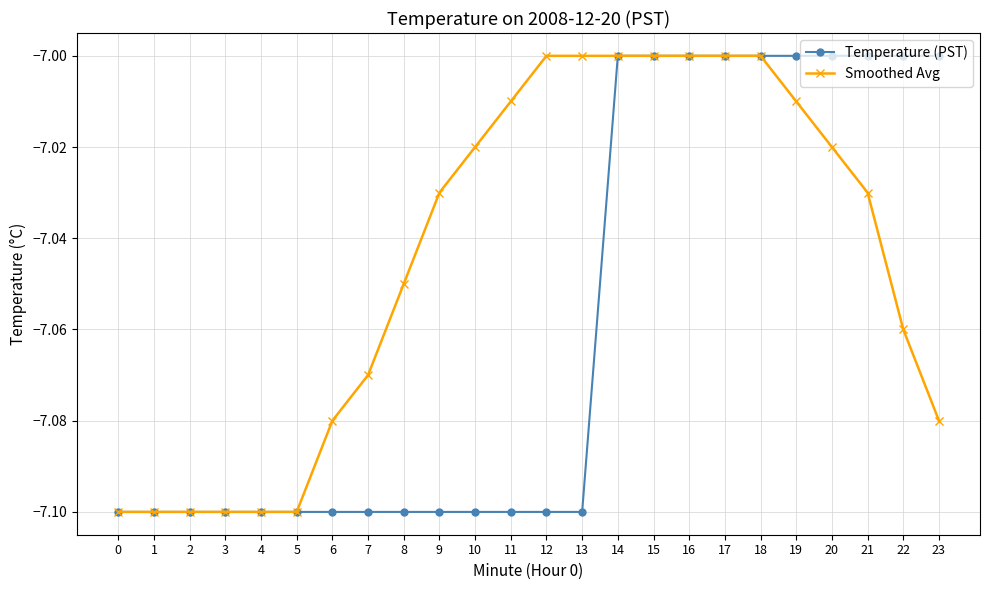

At 23, list the series in order from largest to smallest.

Temperature (PST), Smoothed Avg